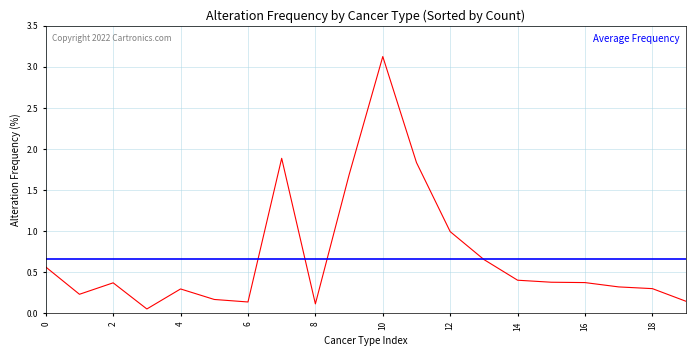

What is the difference between the second highest and minimum values?

1.8